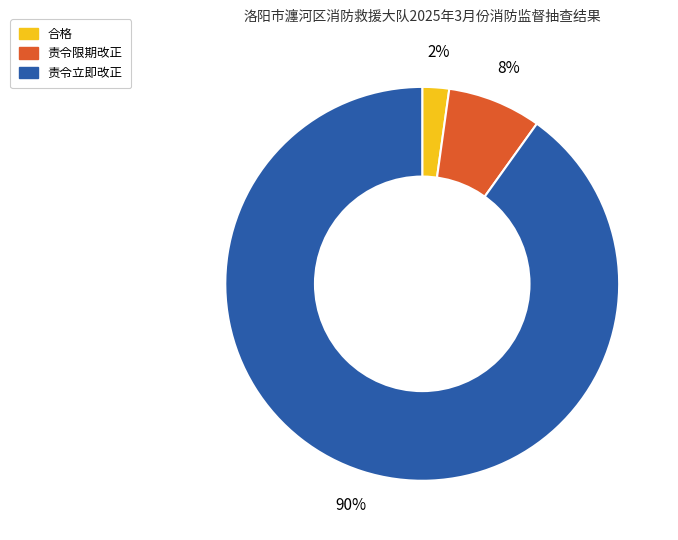

To the nearest percent, what percentage of the pie is 责令限期改正?

8%